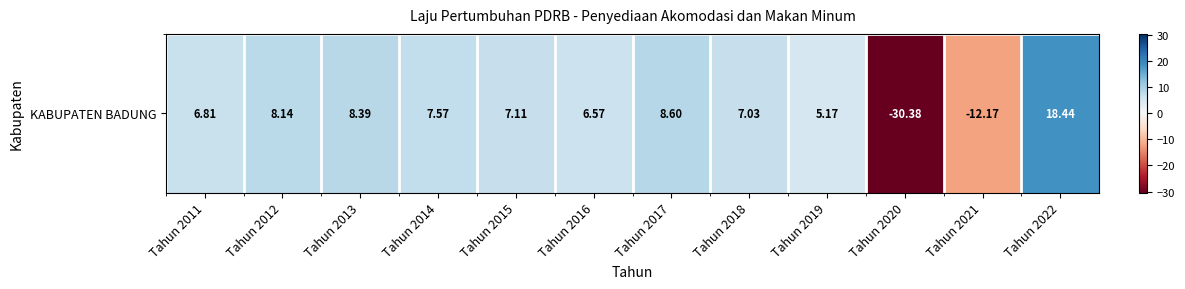

List the labels in order of value, largest first.

Tahun 2022, Tahun 2017, Tahun 2013, Tahun 2012, Tahun 2014, Tahun 2015, Tahun 2018, Tahun 2011, Tahun 2016, Tahun 2019, Tahun 2021, Tahun 2020